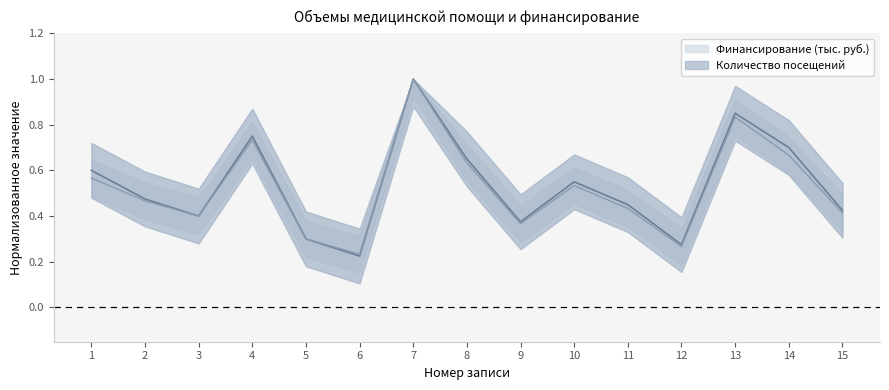

Between 13 and 15, which series saw the biggest shift?

Количество посещений